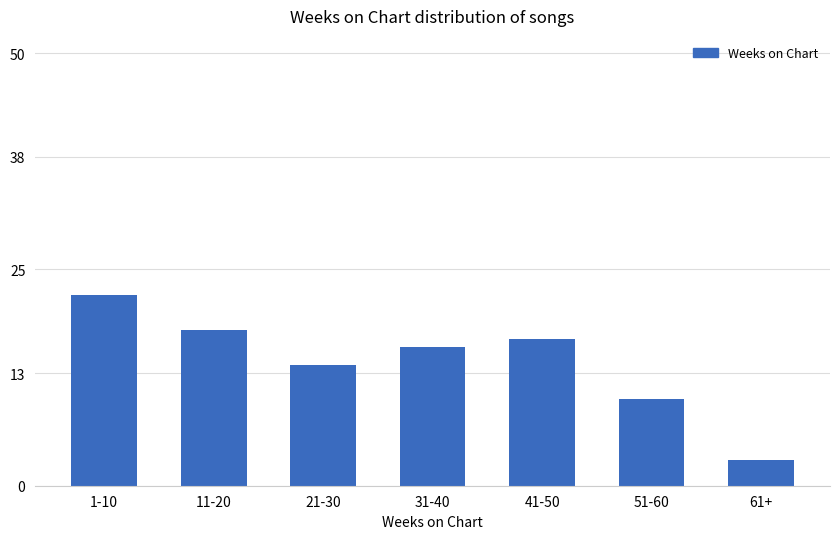

What is the label of the 7th bar from the right?

1-10